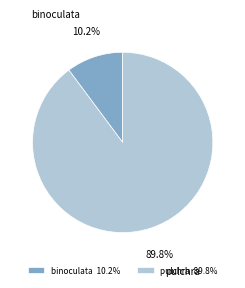

Is it true that binoculata is 10% of the pie?

True